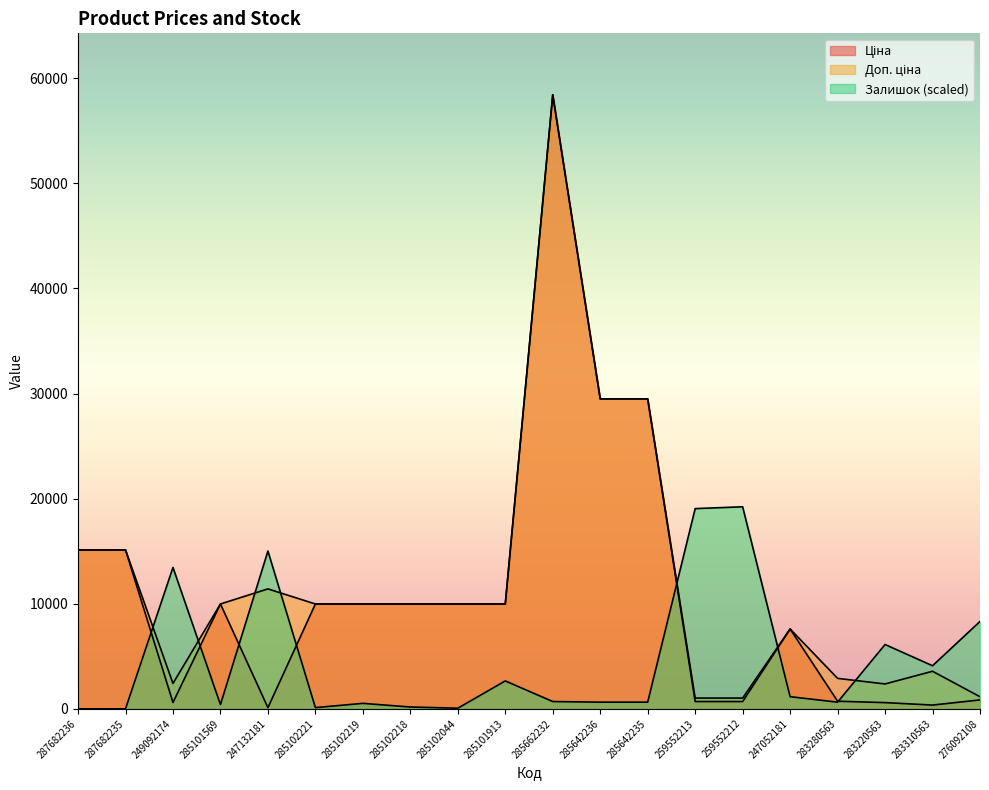

How many categories are shown in the chart?

20